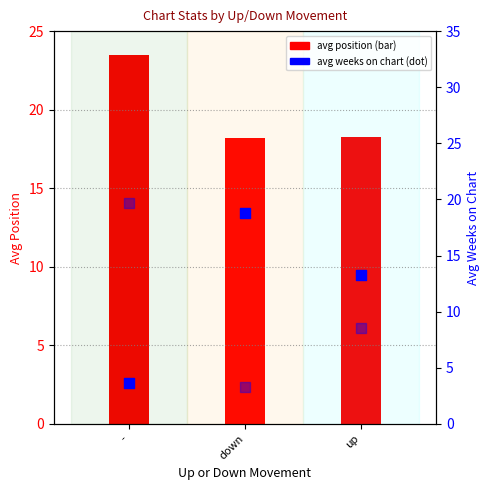

Which series has the largest total across all categories?

avg position